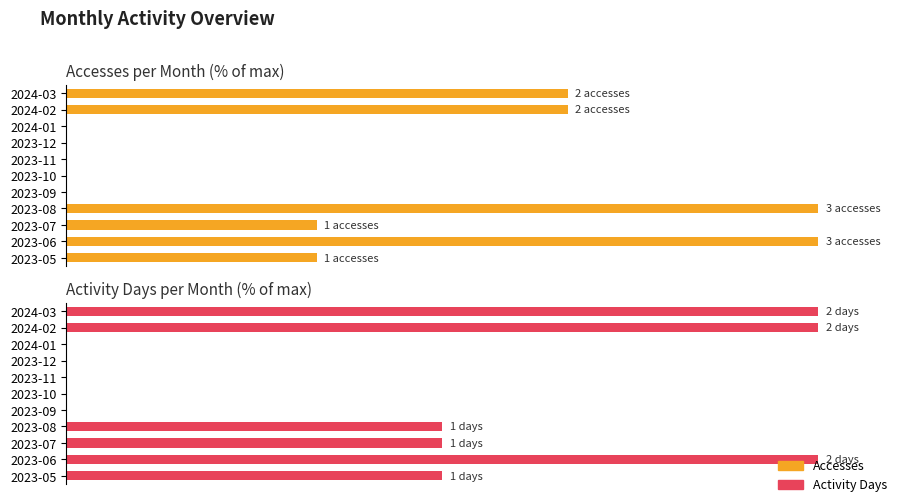

What is the average value of the Activity Days series?

40.9